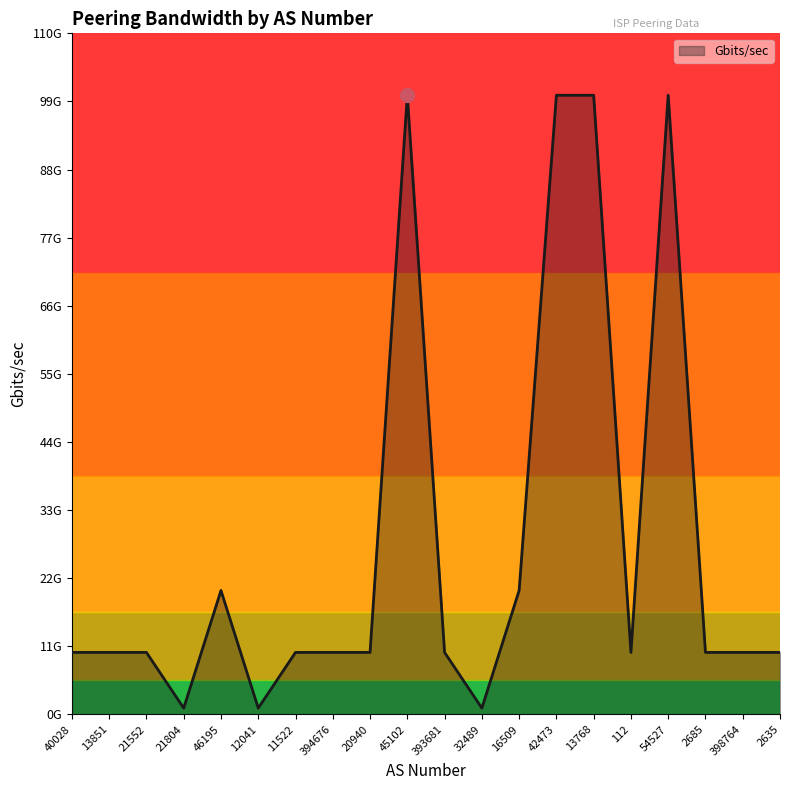

Reading left to right, what are all the values shown in this chart?

10	10	10	1	20	1	10	10	10	100	10	1	20	100	100	10	100	10	10	10